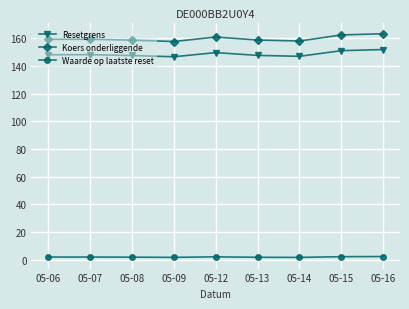

Which series has the widest spread of values?

Koers onderliggende